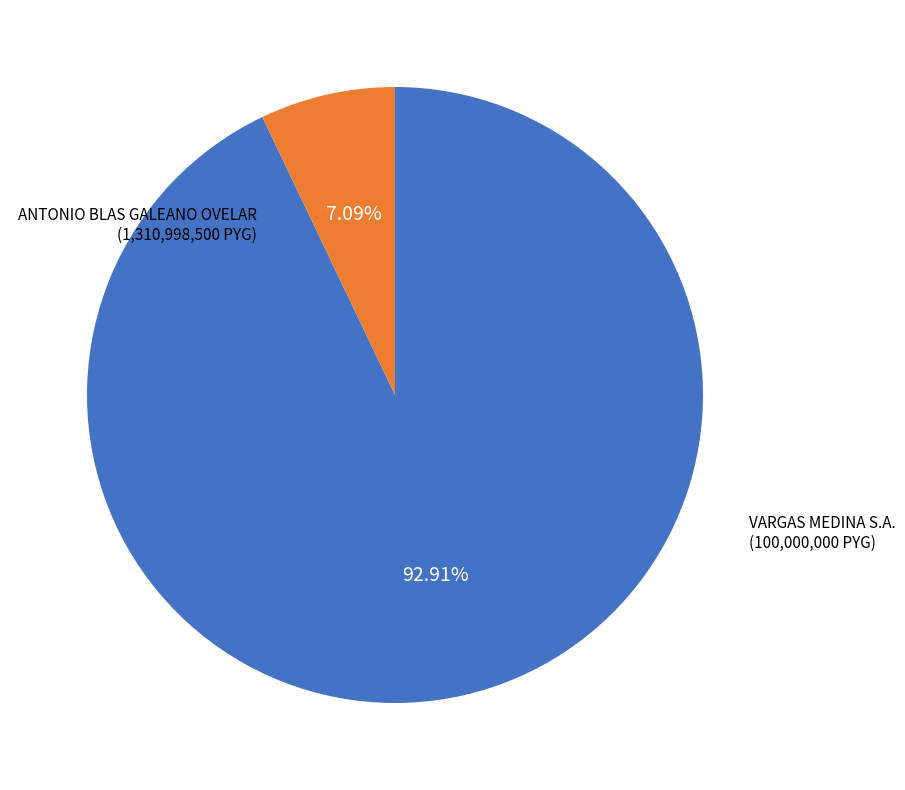

How many slices are in this pie chart?

2